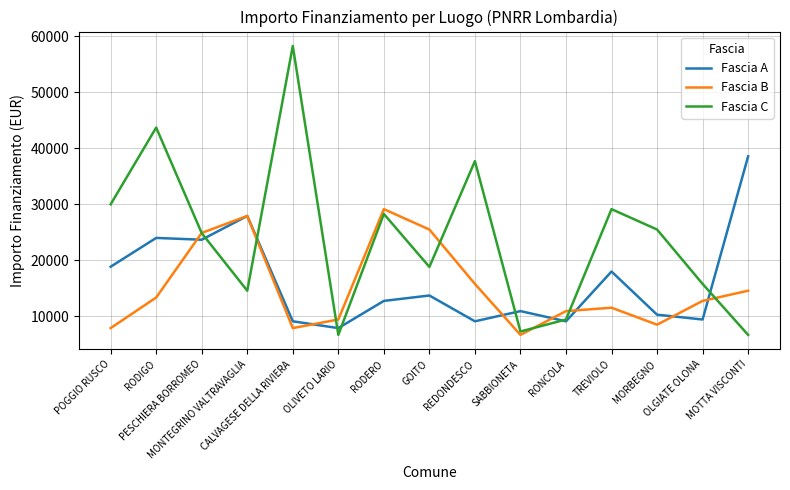

True or false: Fascia C has a value of 7146 at PESCHIERA BORROMEO.

False